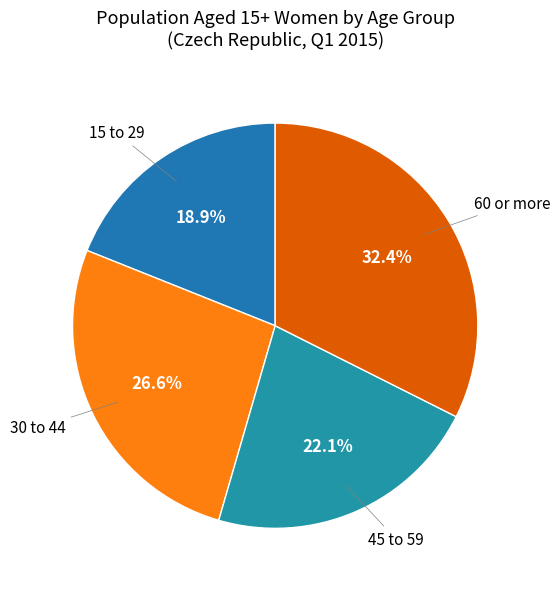

Count the number of slices in the pie.

4